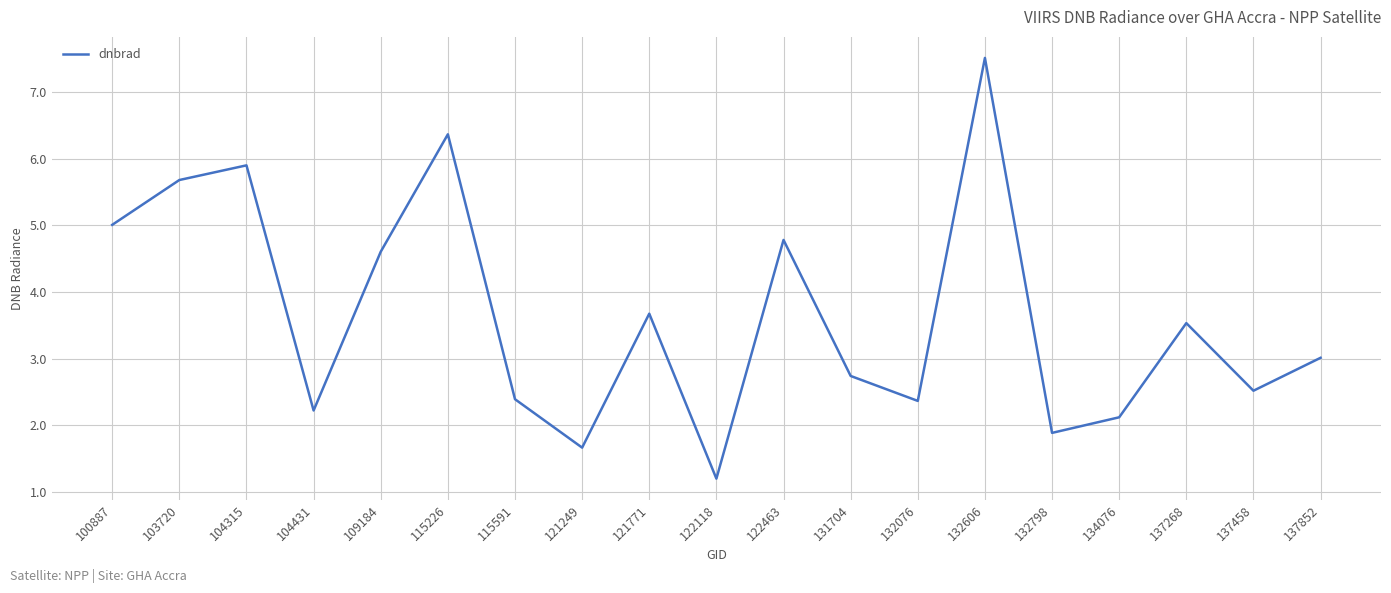

Which category has the highest value across all series?

132606